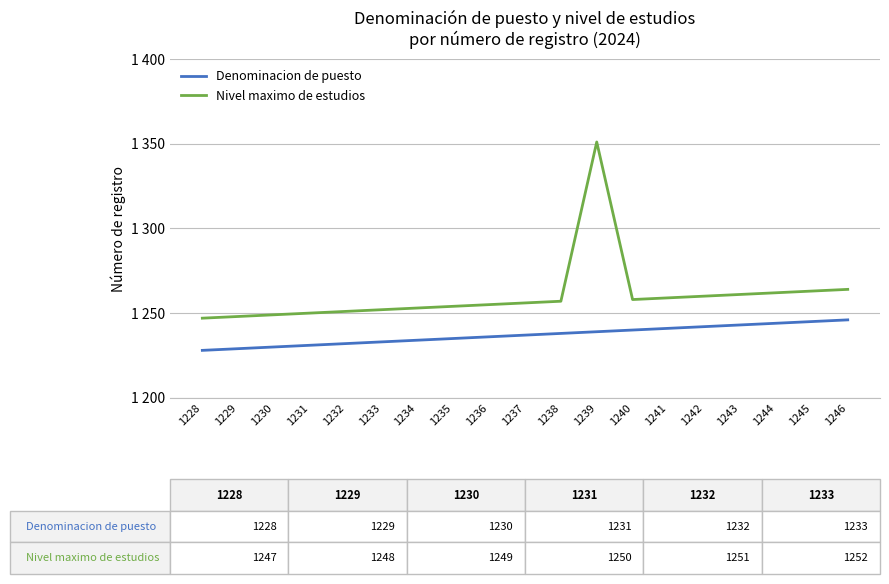

Does the chart have visible grid lines?

Yes